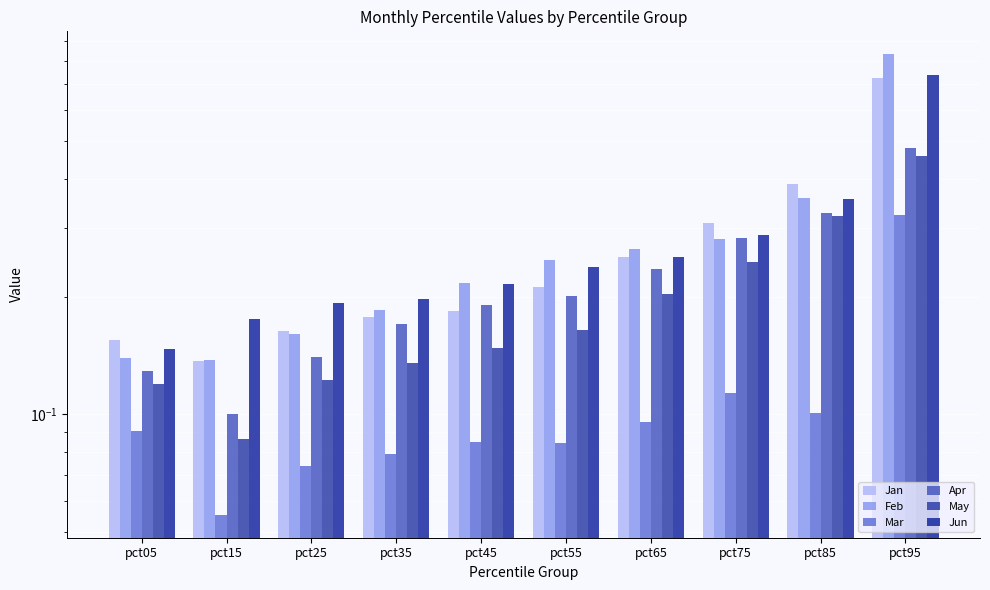

At which category is the sum across all series the highest?

pct95